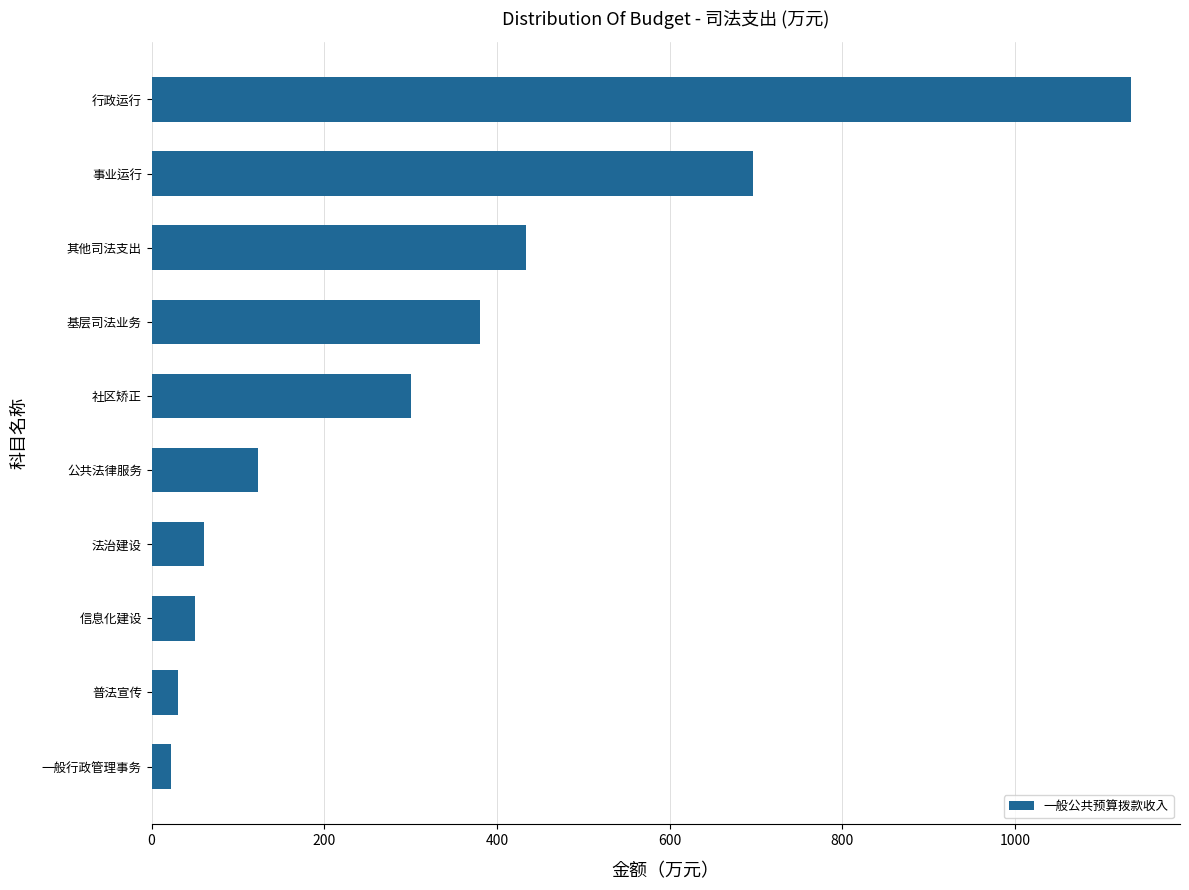

What is the change in value from 法治建设 to 公共法律服务?

+62.0